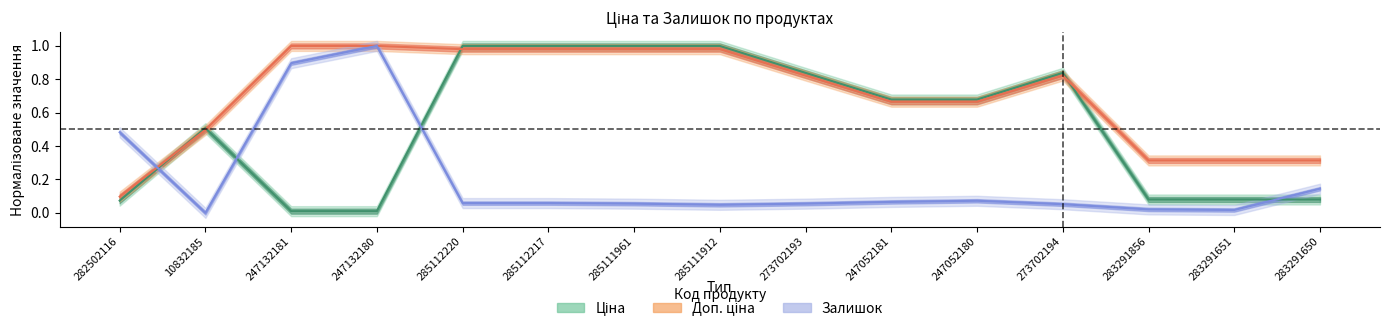

What is the value of the Ціна point at the 8th from the left?

1.0